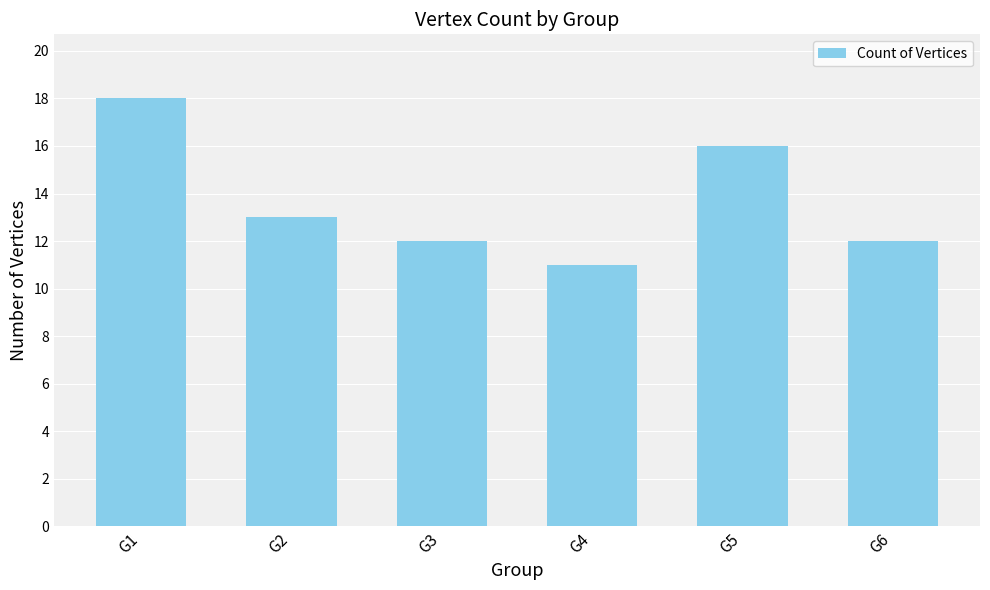

True or false: the data shows 16 at G5.

True